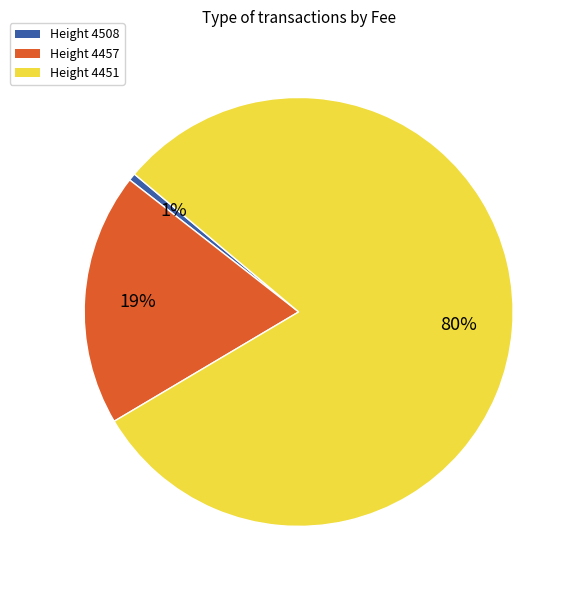

Do Height 4451 and Height 4457 together represent more than half of the pie?

Yes